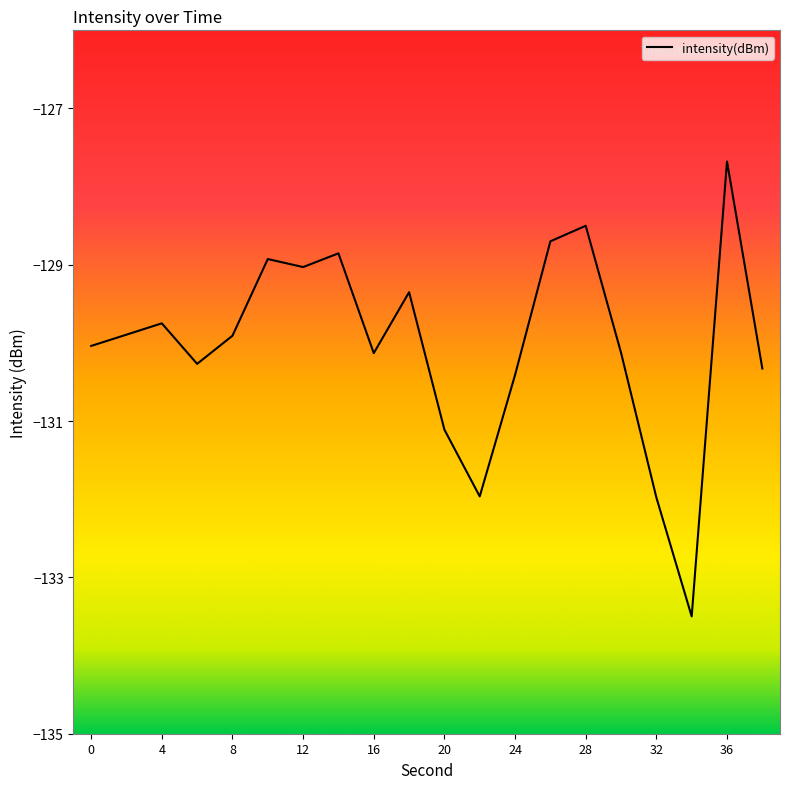

What is the difference between the maximum and minimum values?

5.8